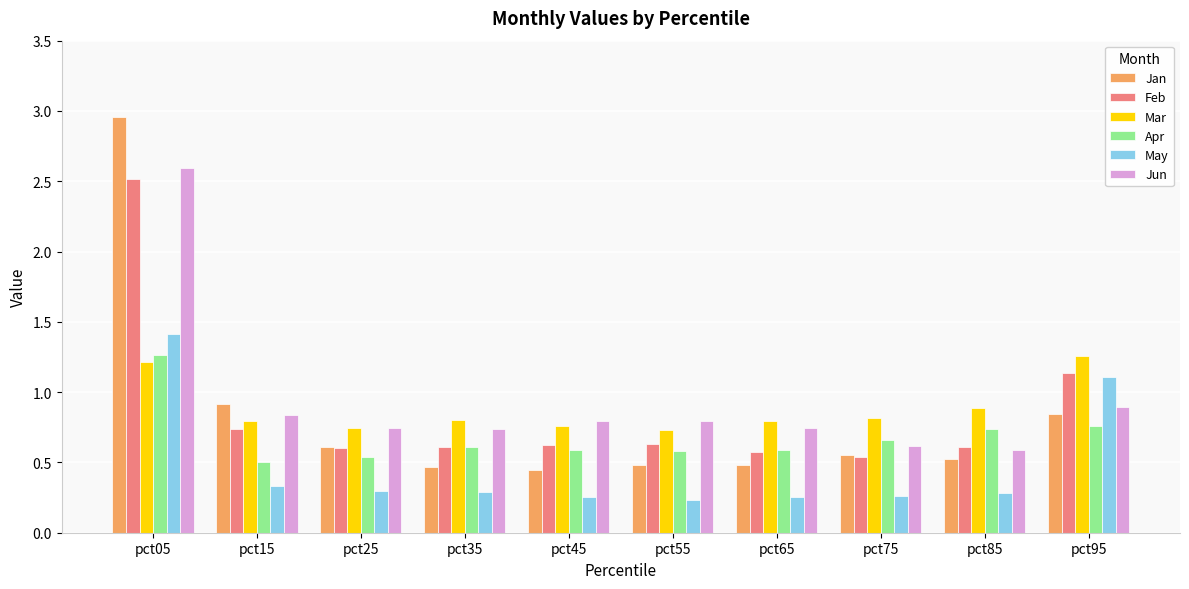

Which category has the highest value across all series?

pct05